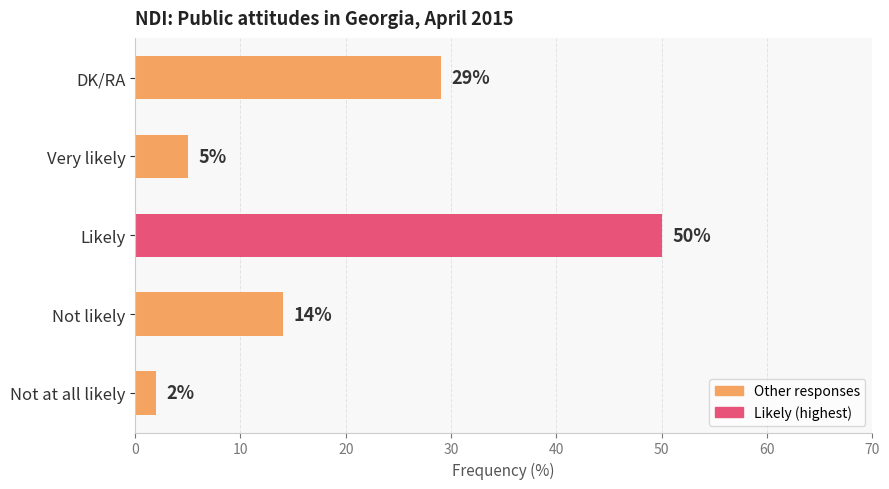

How many bars are there in total?

5